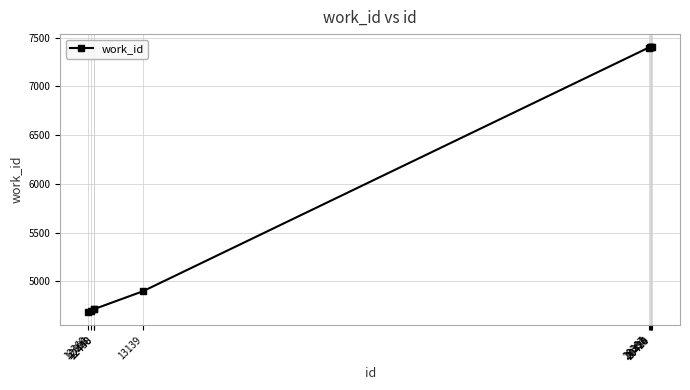

What is the value of the 5th point from the left?

4899